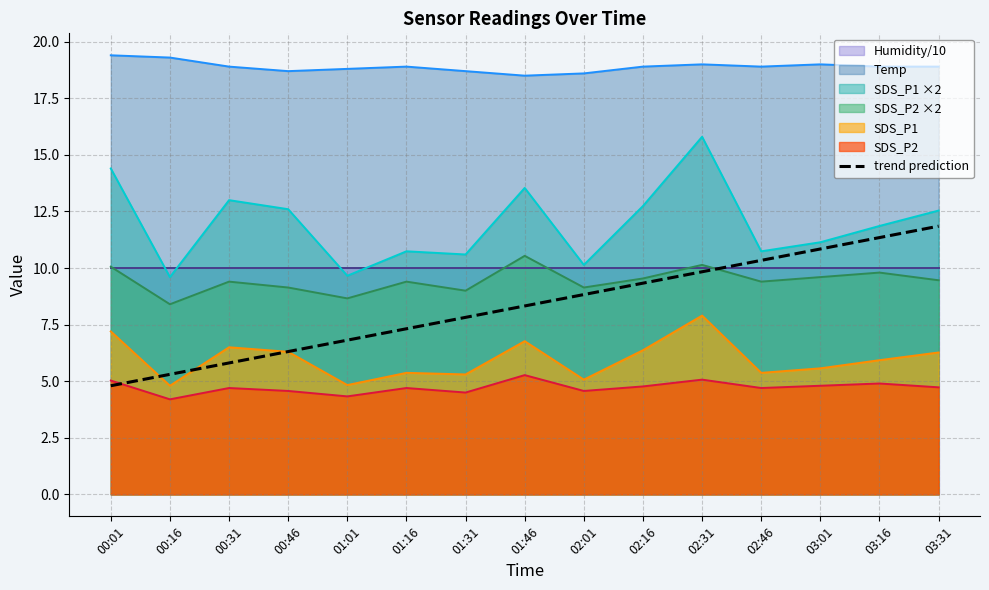

Rank the categories by value from highest to lowest.

03:31, 03:16, 03:01, 02:46, 02:31, 02:16, 02:01, 01:46, 01:31, 01:16, 01:01, 00:46, 00:31, 00:16, 00:01